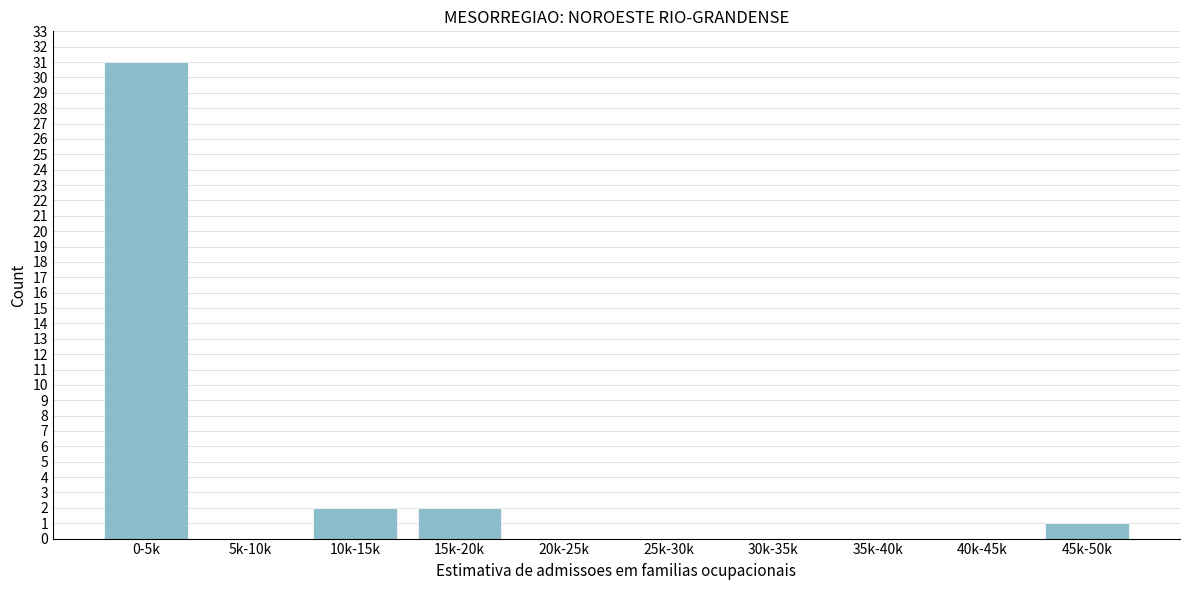

Reading left to right, what are all the values shown in this chart?

0-5k=31	5k-10k=0	10k-15k=2	15k-20k=2	20k-25k=0	25k-30k=0	30k-35k=0	35k-40k=0	40k-45k=0	45k-50k=1